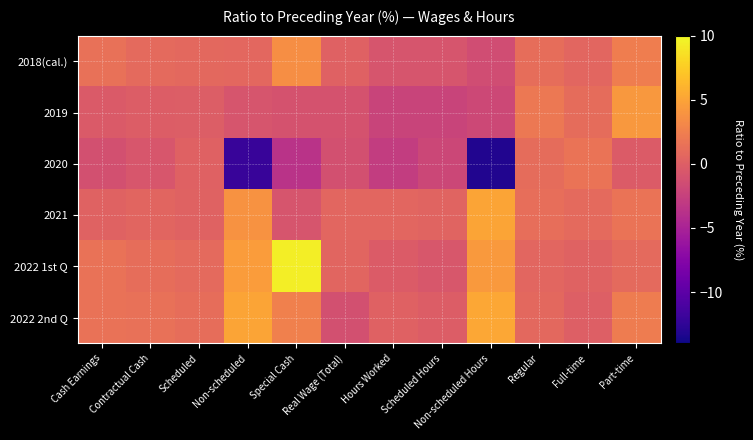

At which category does the chart reach its minimum across all series?

Non-scheduled Hours